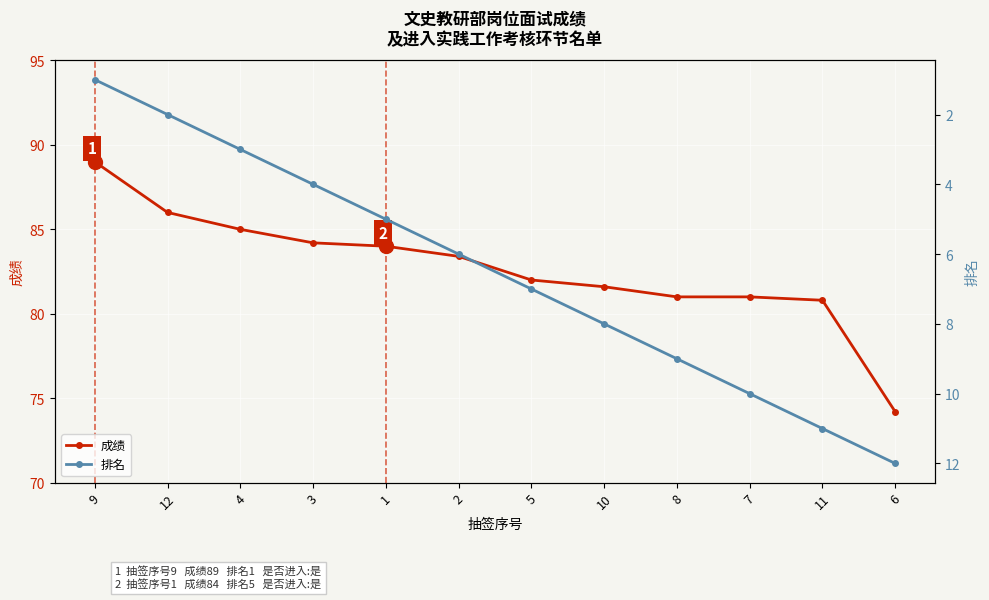

Which label corresponds to the smallest value in the chart?

9